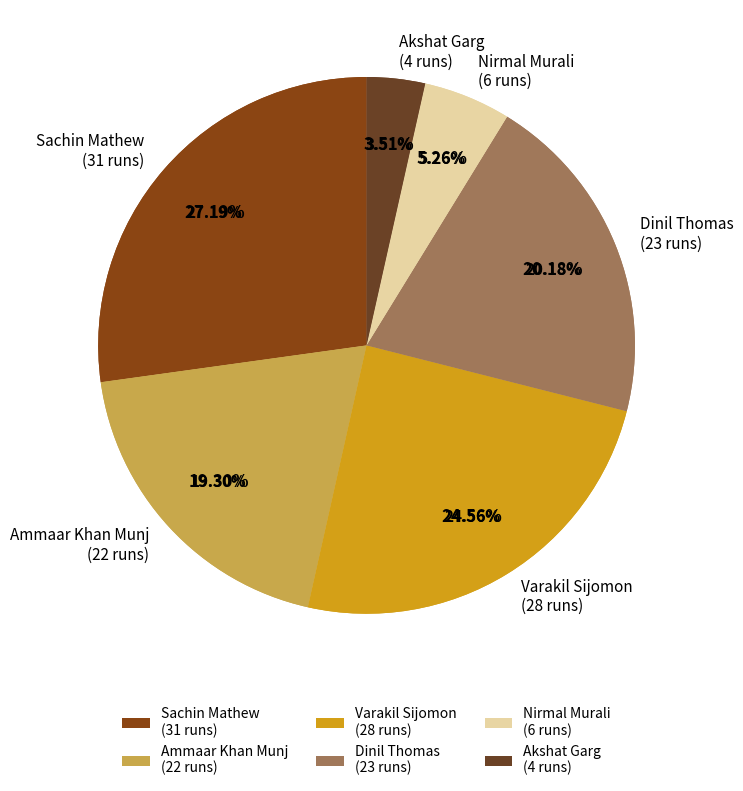

Which slice is the smallest?

Akshat Garg